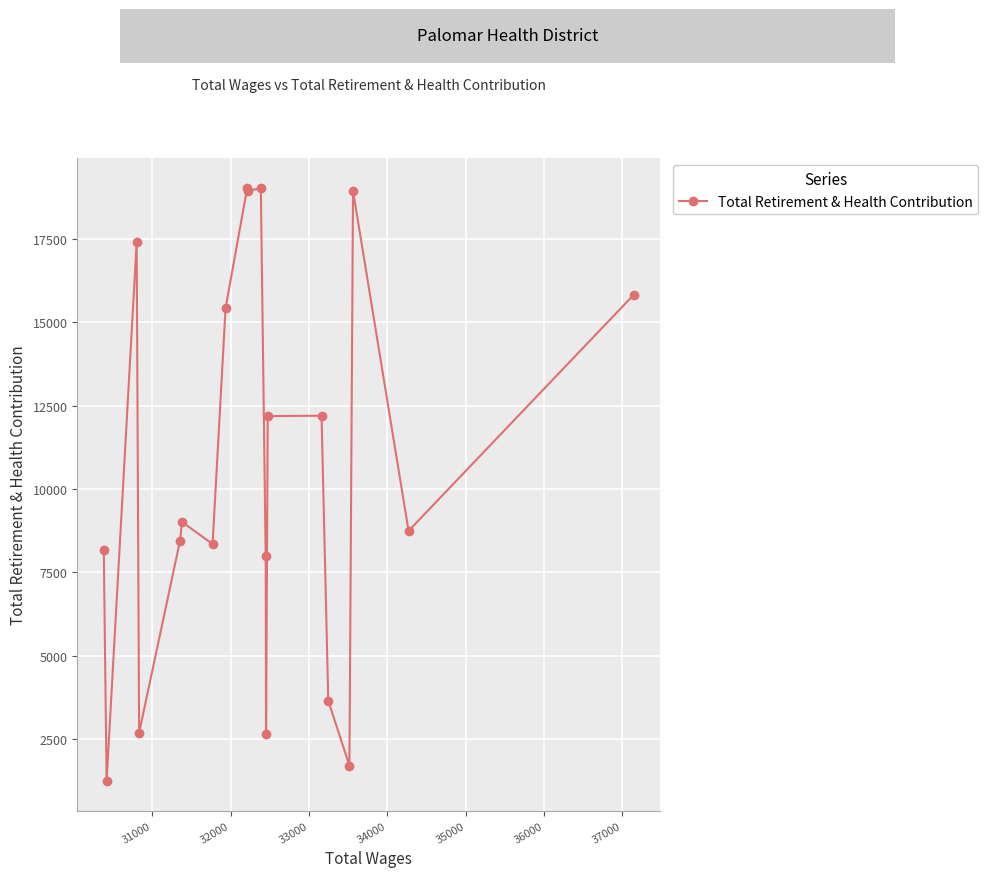

How many points are higher than both their immediate neighbors (excluding endpoints)?

6